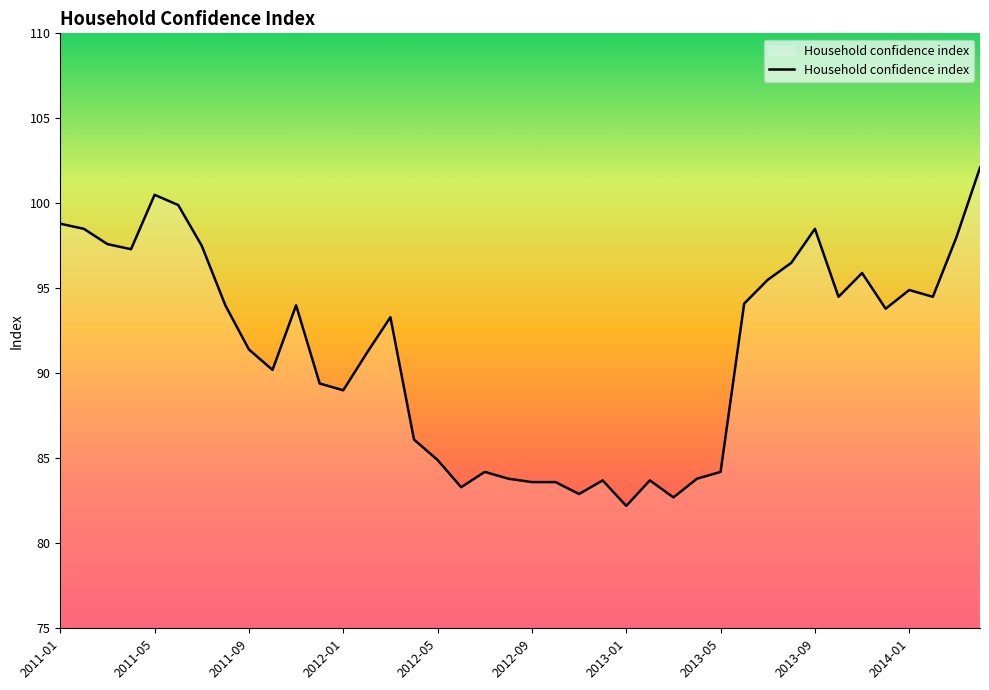

What is the greatest value displayed?

102.1